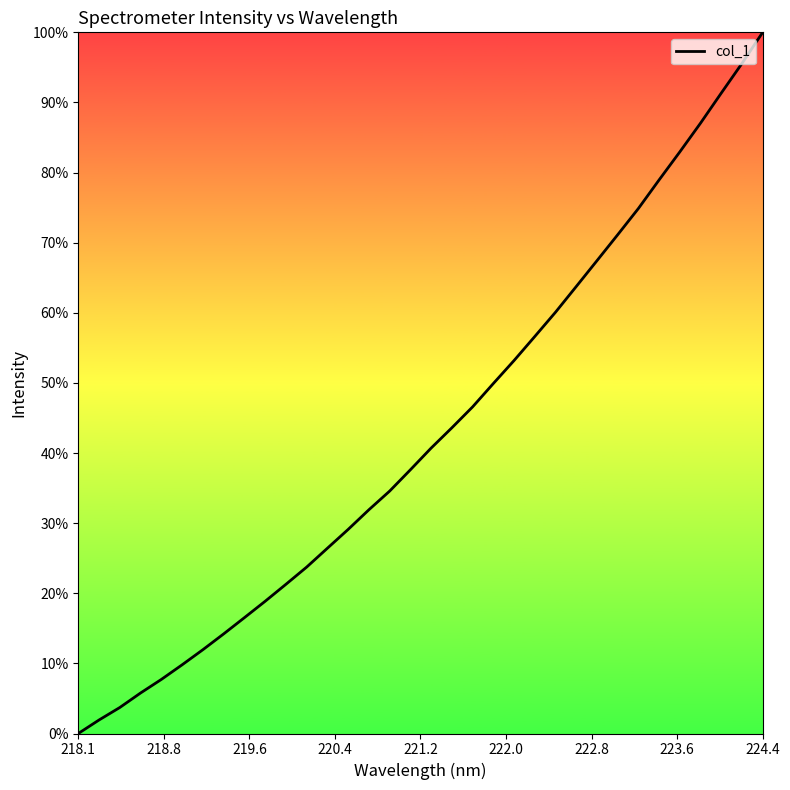

Does the chart display data point markers on the line(s)?

No